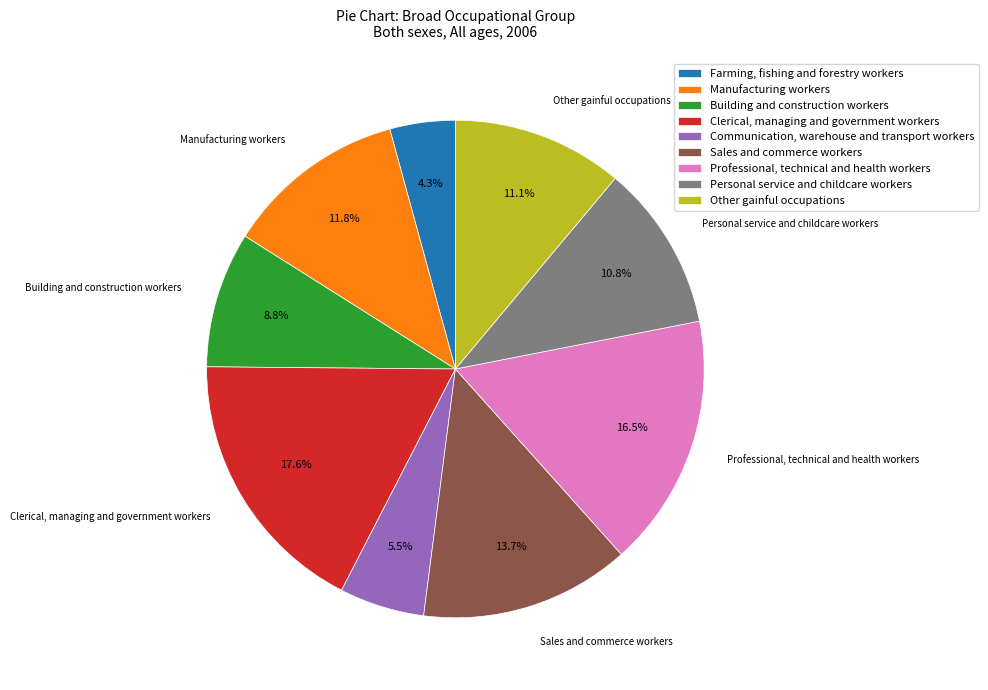

Does any single category account for the majority?

No